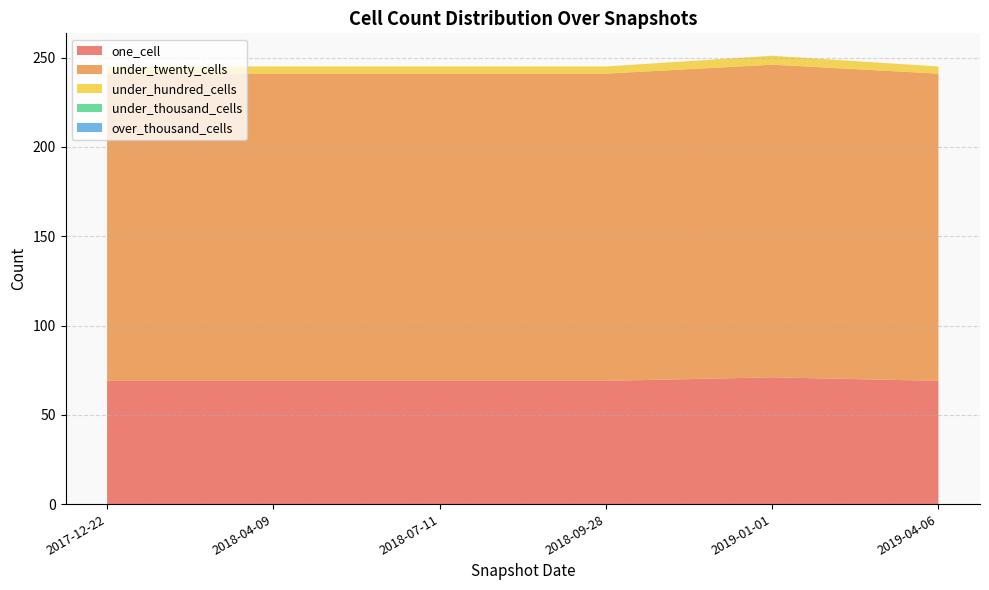

Reading right to left, extract all data points from this chart.

one_cell: 2019-04-06=69	2019-01-01=71	2018-09-28=69	2018-07-11=69	2018-04-09=69	2017-12-22=69
under_twenty_cells: 2019-04-06=172	2019-01-01=175	2018-09-28=172	2018-07-11=172	2018-04-09=172	2017-12-22=172
under_hundred_cells: 2019-04-06=4	2019-01-01=5	2018-09-28=4	2018-07-11=4	2018-04-09=4	2017-12-22=4
under_thousand_cells: 2019-04-06=0	2019-01-01=0	2018-09-28=0	2018-07-11=0	2018-04-09=0	2017-12-22=0
over_thousand_cells: 2019-04-06=0	2019-01-01=0	2018-09-28=0	2018-07-11=0	2018-04-09=0	2017-12-22=0